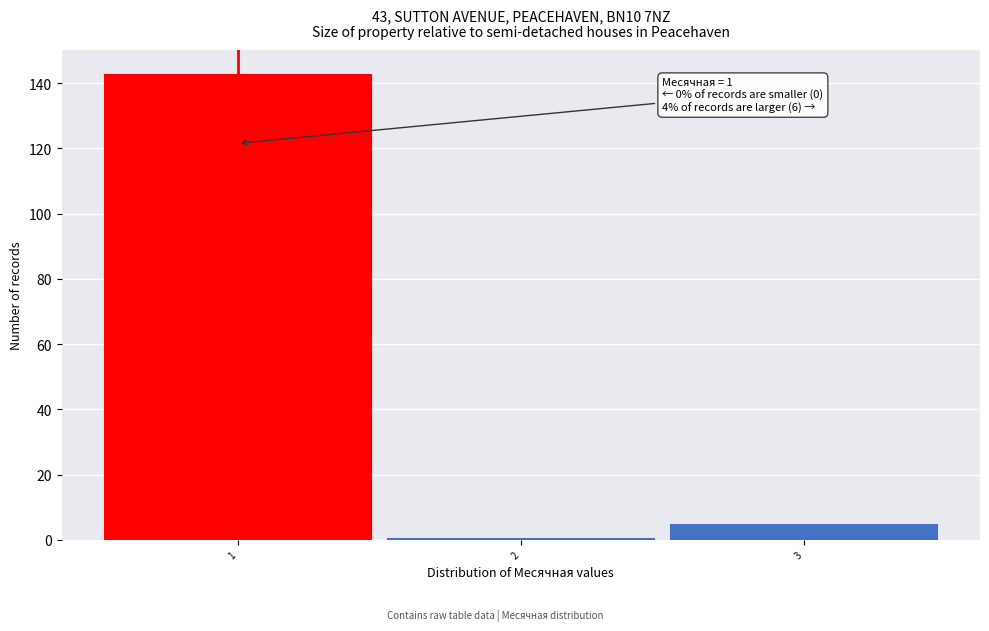

Which range on the x-axis has the tallest bar?

0.5 to 1.5